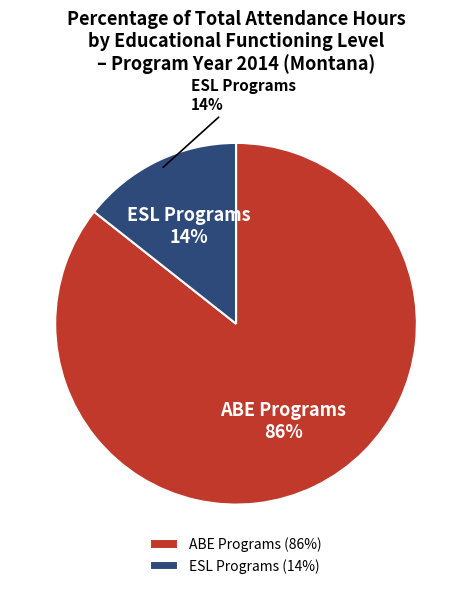

Is it true that ESL Intermediate Low is 10% of the pie?

False